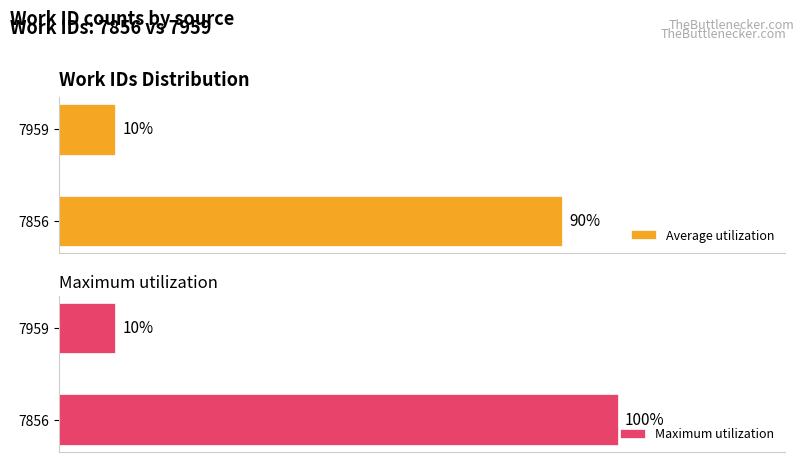

List the series in order of their peak value, lowest first.

Average utilization, Maximum utilization